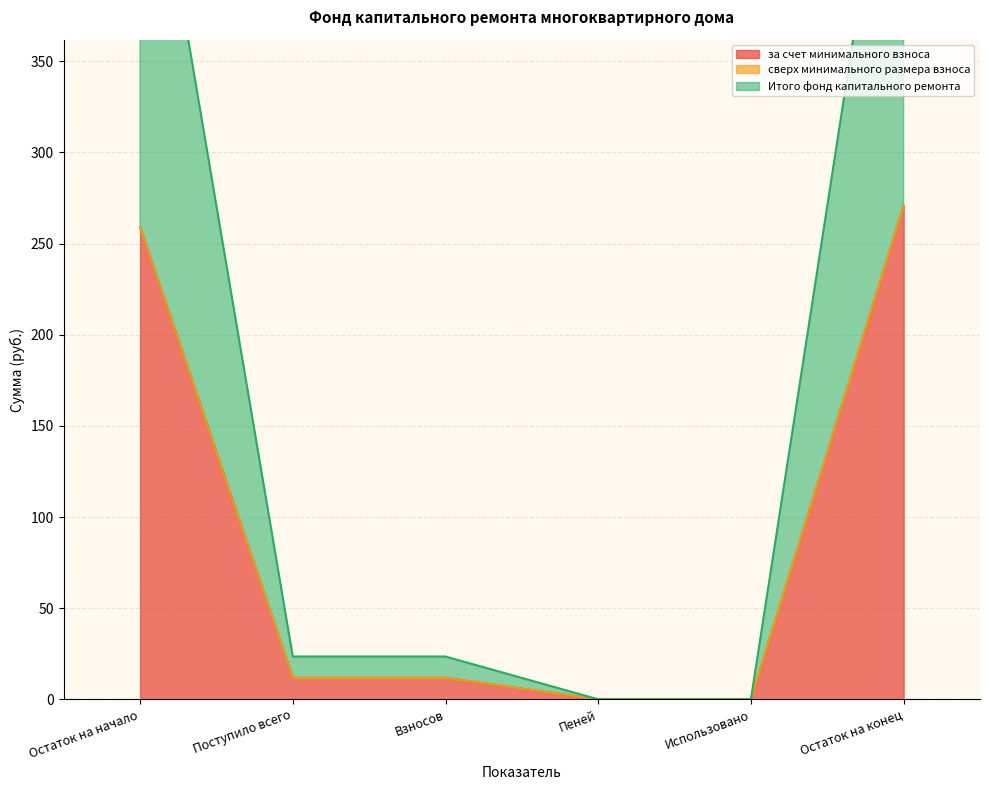

Does the chart display data point markers on the line(s)?

No